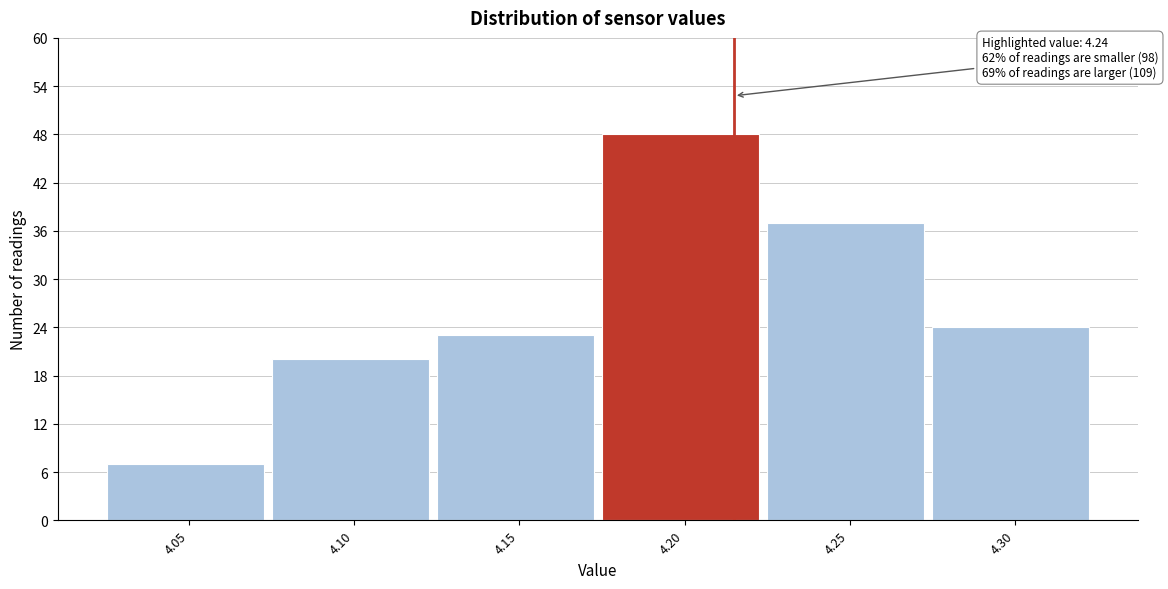

Reading right to left, list all the values displayed in this chart.

4.30=24	4.25=37	4.20=48	4.15=23	4.10=20	4.05=7